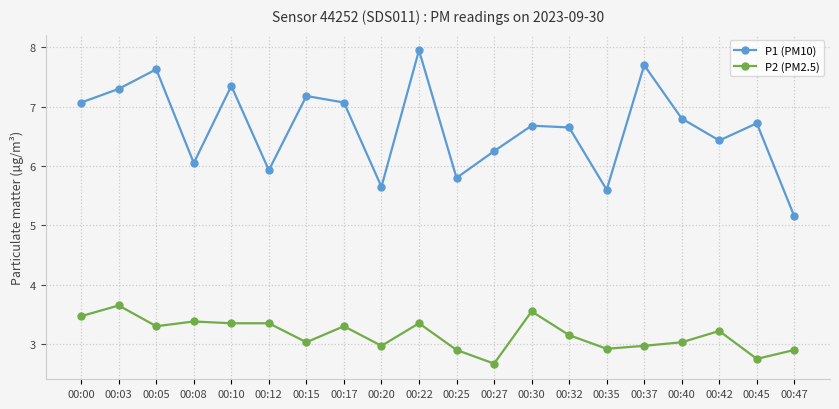

At which label does P2 (PM2.5) reach its peak?

00:03